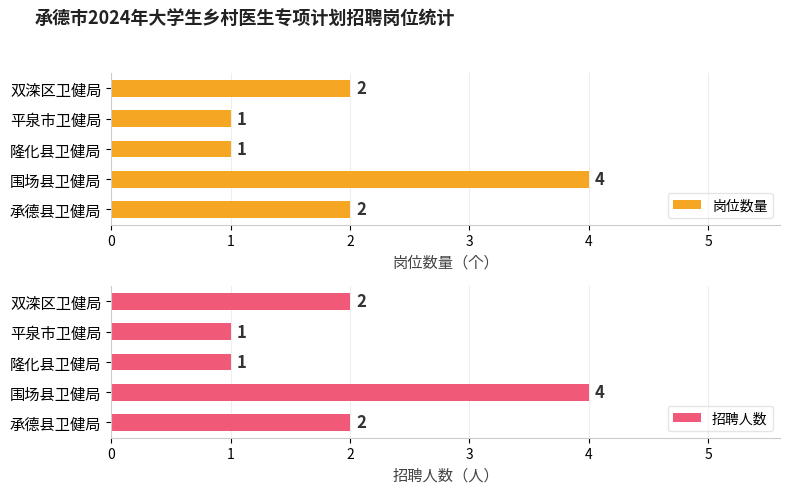

Which category has the highest value in the 招聘人数 series?

围场县卫健局